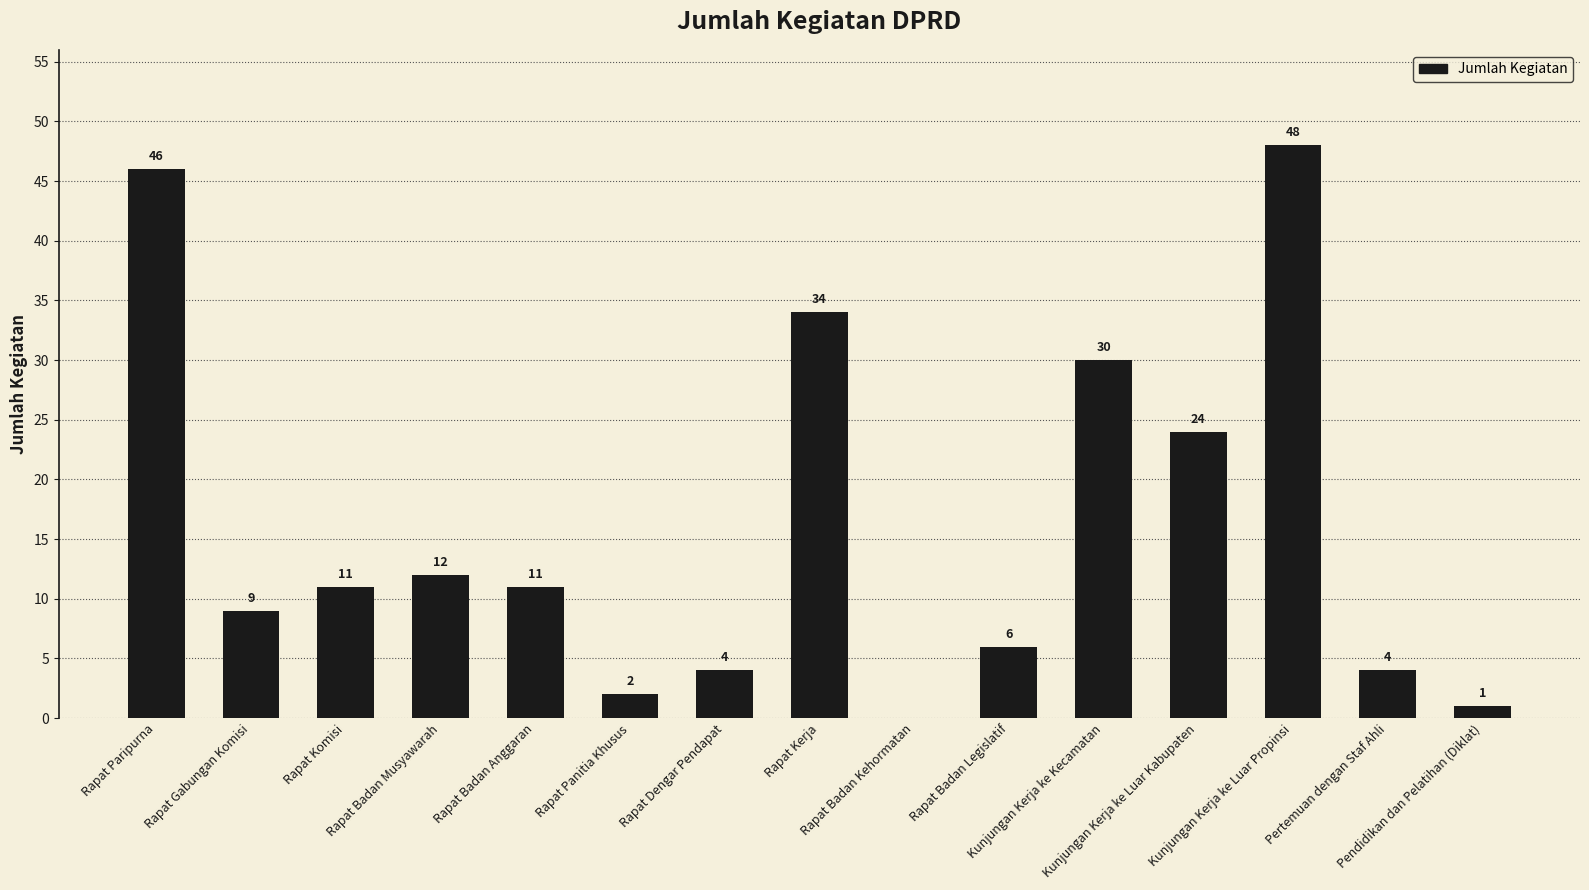

Where does the data first go above 11?

Rapat Paripurna